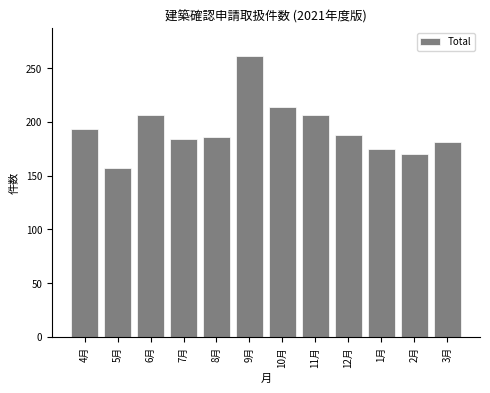

Reading left to right, extract all data points from this chart.

193	157	206	184	186	261	214	206	188	175	170	181